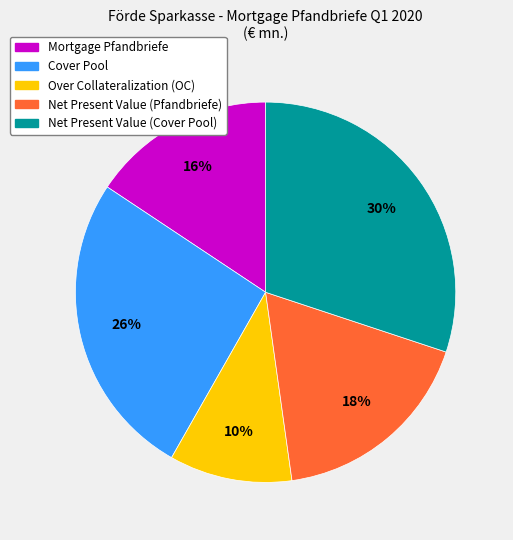

To the nearest percent, what percentage of the pie is Net Present Value (Cover Pool)?

30%